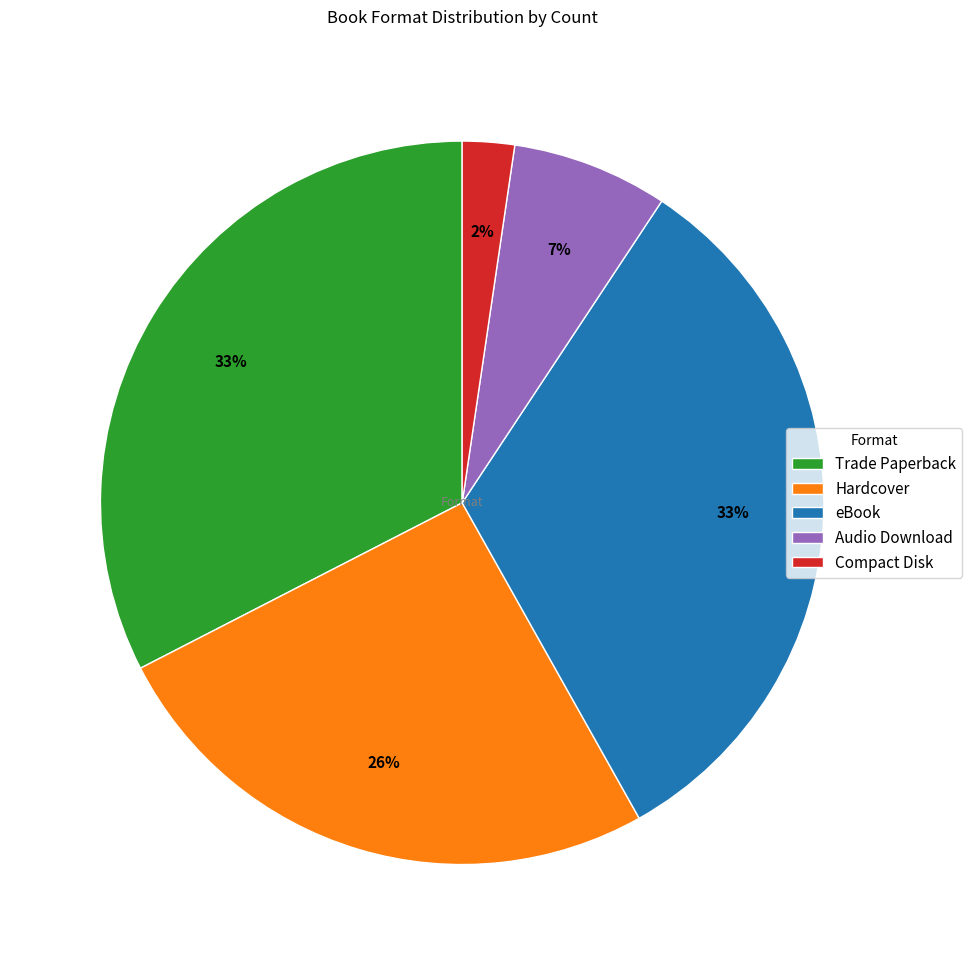

Between Audio Download and Trade Paperback, which is larger?

Trade Paperback